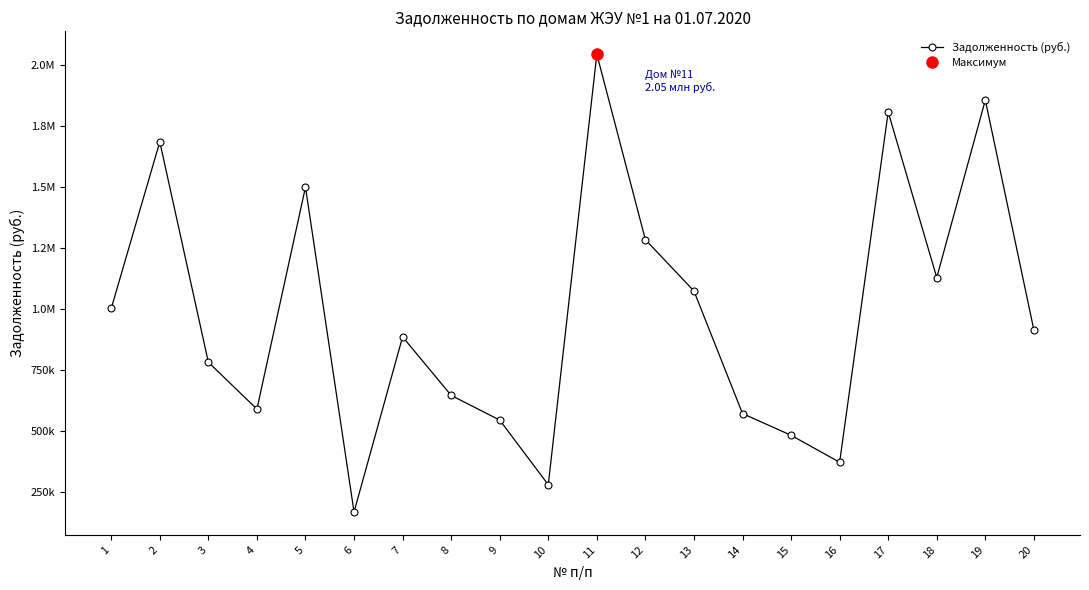

What is the change in value from 5 to 11?

+544868.6